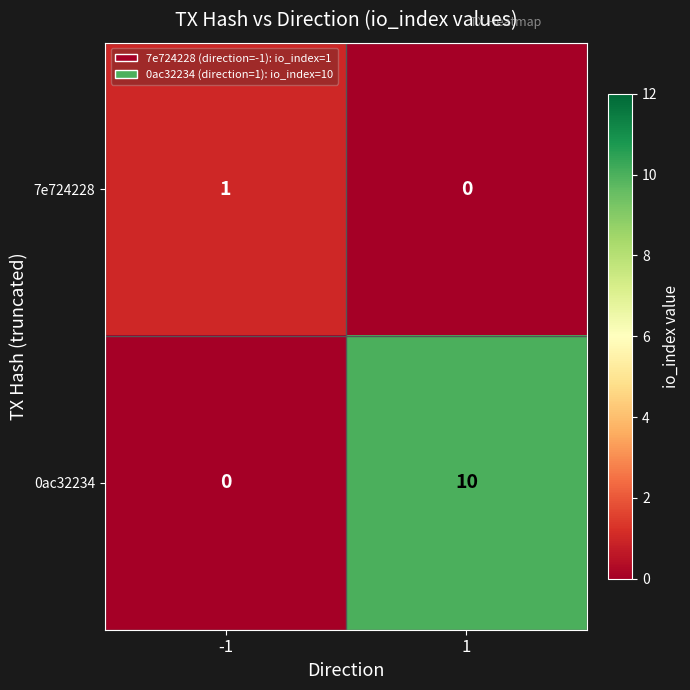

True or false: 7e724228 has a value of 1 at -1.

True